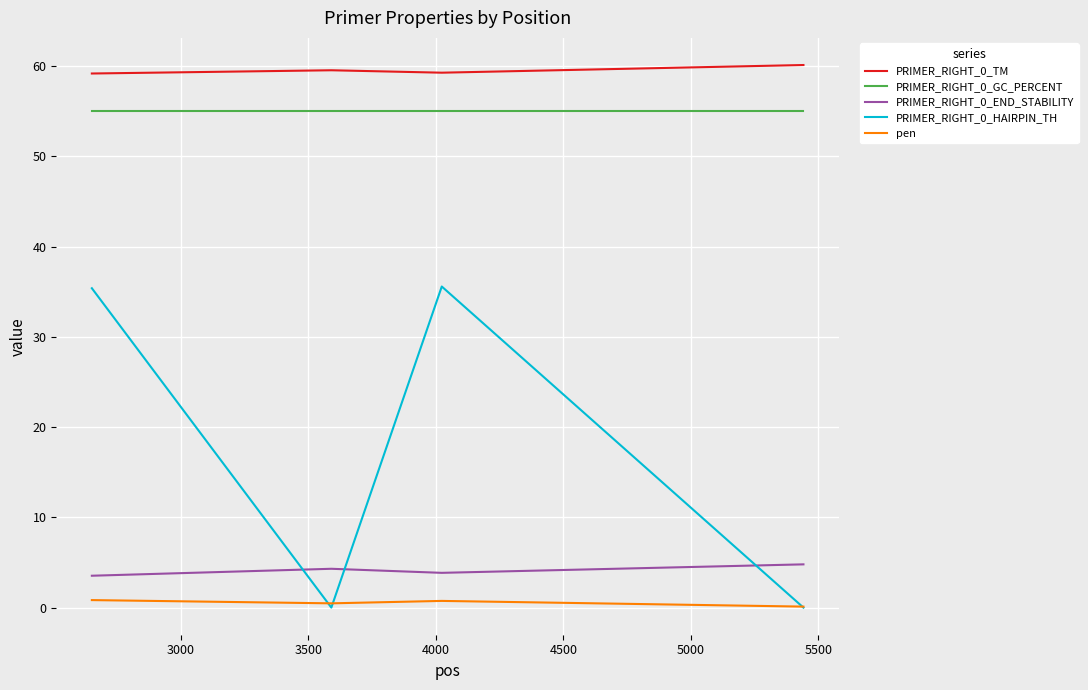

Which series has the largest total across all categories?

PRIMER_RIGHT_0_TM